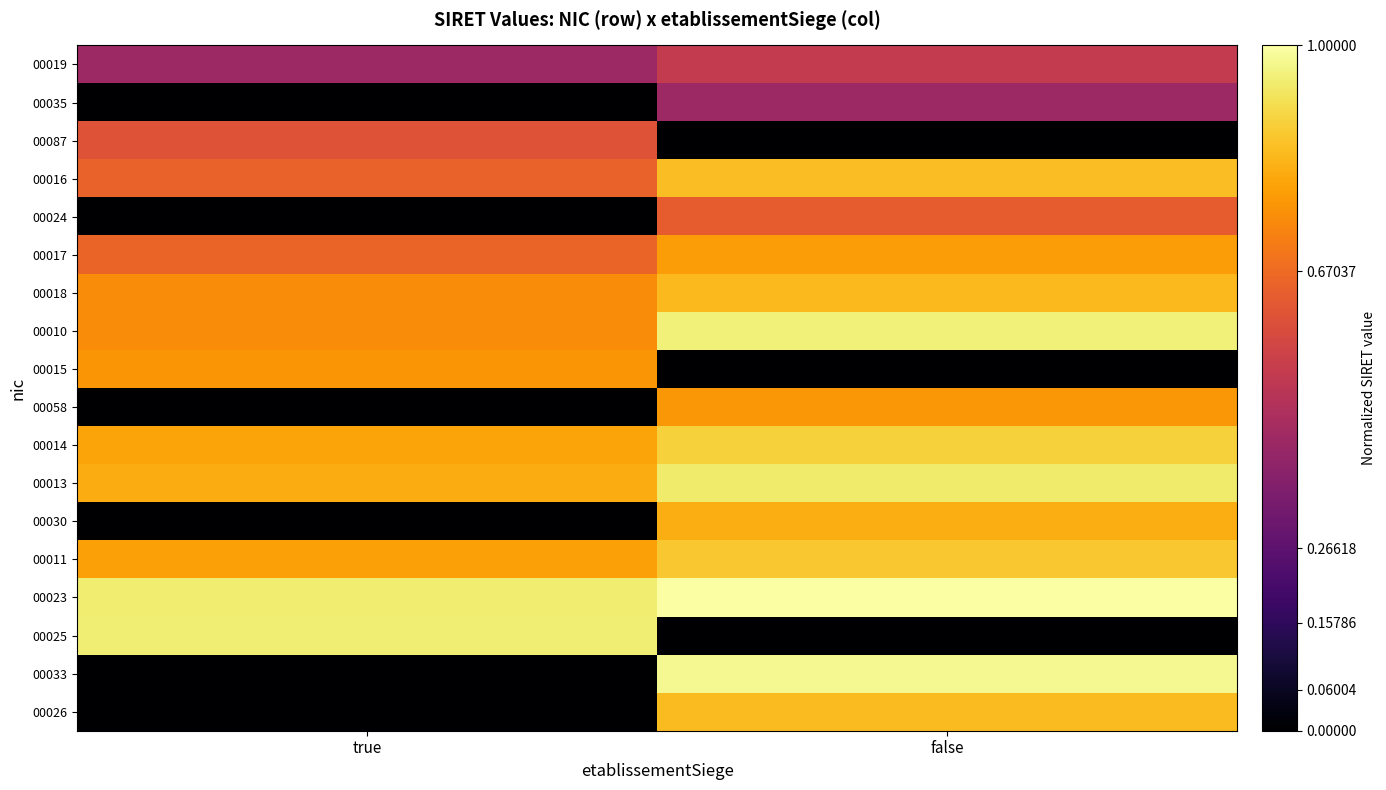

Reading right to left, what are all the values shown in this chart?

00019: false=0.5	true=0.4
00035: false=0.4	true=0.0
00087: false=0.0	true=0.6
00016: false=0.8	true=0.7
00024: false=0.6	true=0.0
00017: false=0.8	true=0.7
00018: false=0.8	true=0.7
00010: false=1.0	true=0.7
00015: false=0.0	true=0.8
00058: false=0.8	true=0.0
00014: false=0.9	true=0.8
00013: false=0.9	true=0.8
00030: false=0.8	true=0.0
00011: false=0.9	true=0.8
00023: false=1.0	true=0.9
00025: false=0.0	true=1.0
00033: false=1.0	true=0.0
00026: false=0.8	true=0.0